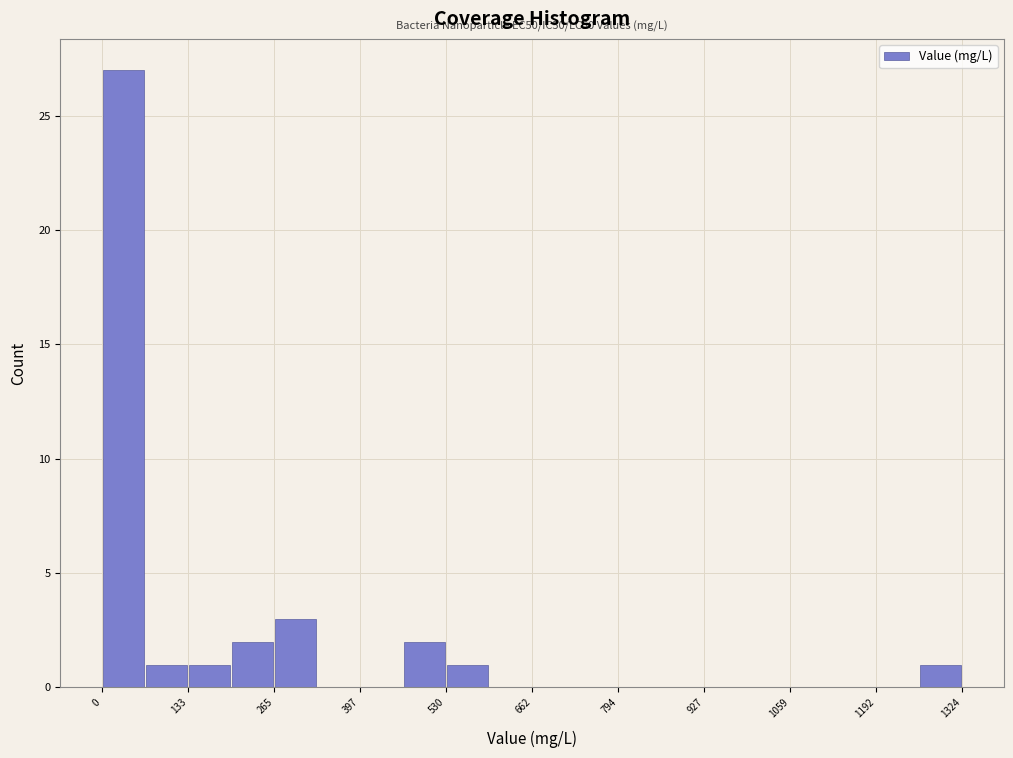

Read against the x-axis, roughly where is the centre of the tallest bar?

40